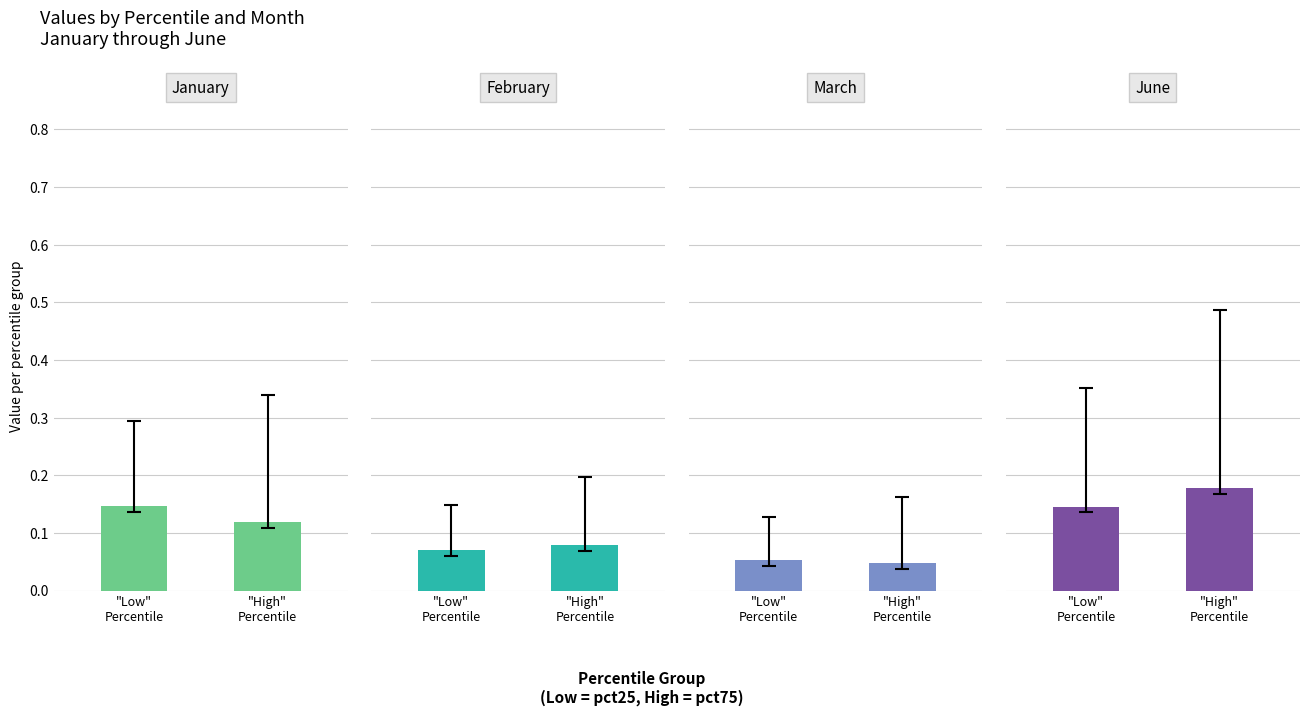

What is the sum of all Jan values?

0.3